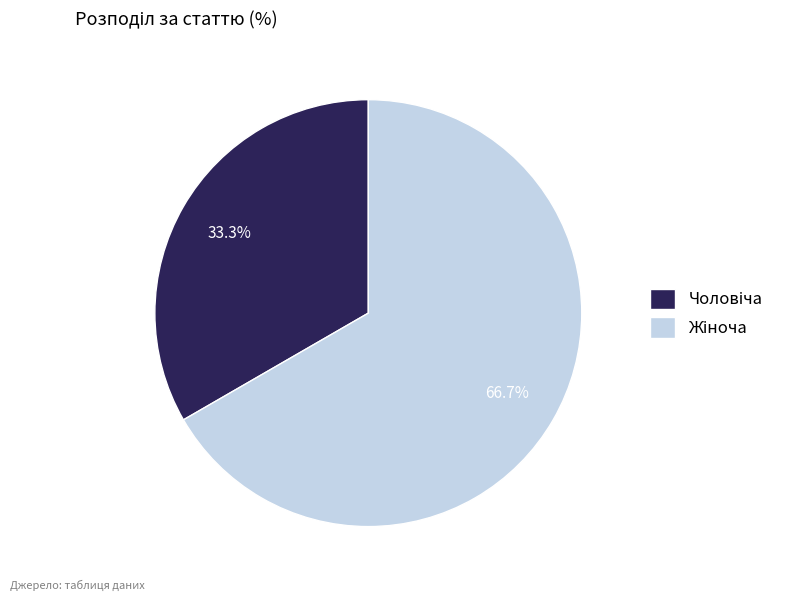

Is there a majority slice in this chart?

Yes